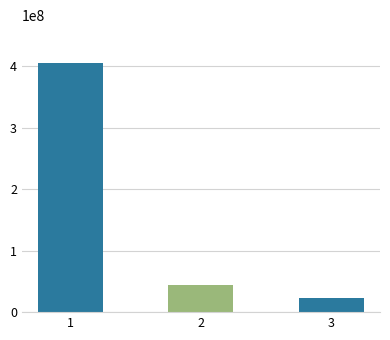

How many data points are less than 44605399?

1